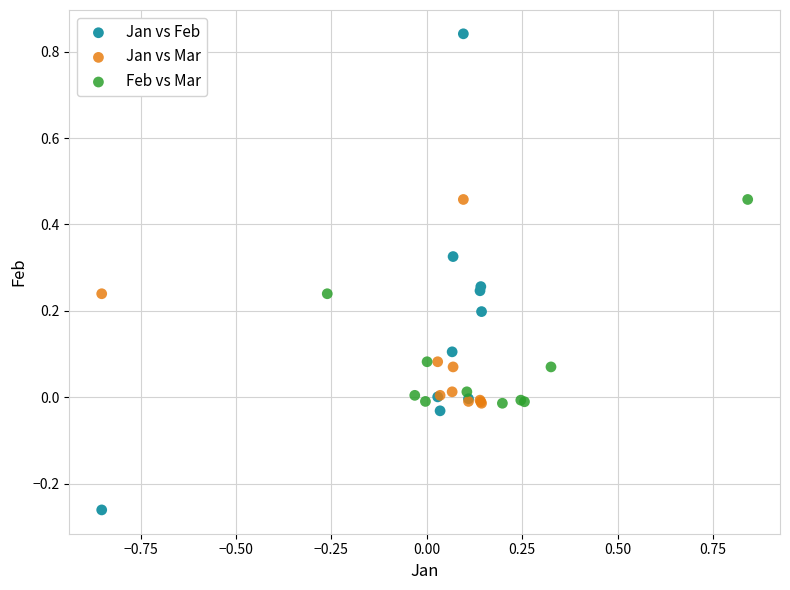

Which series reaches the minimum Y coordinate?

Jan vs Feb